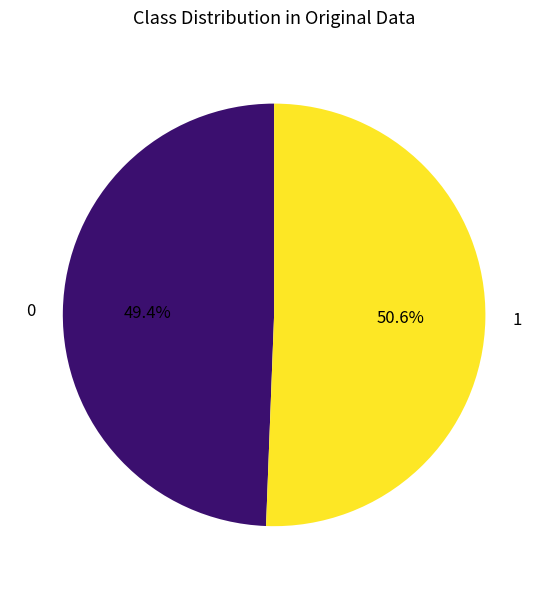

Is there any slice that represents more than half of the pie?

Yes